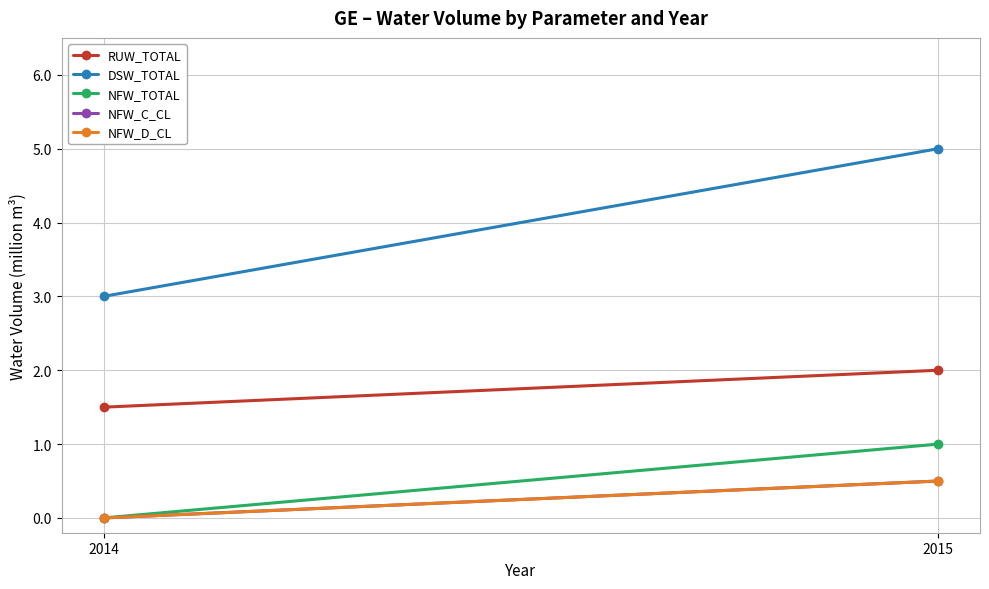

What is the total value across all series at 2015?

9.0